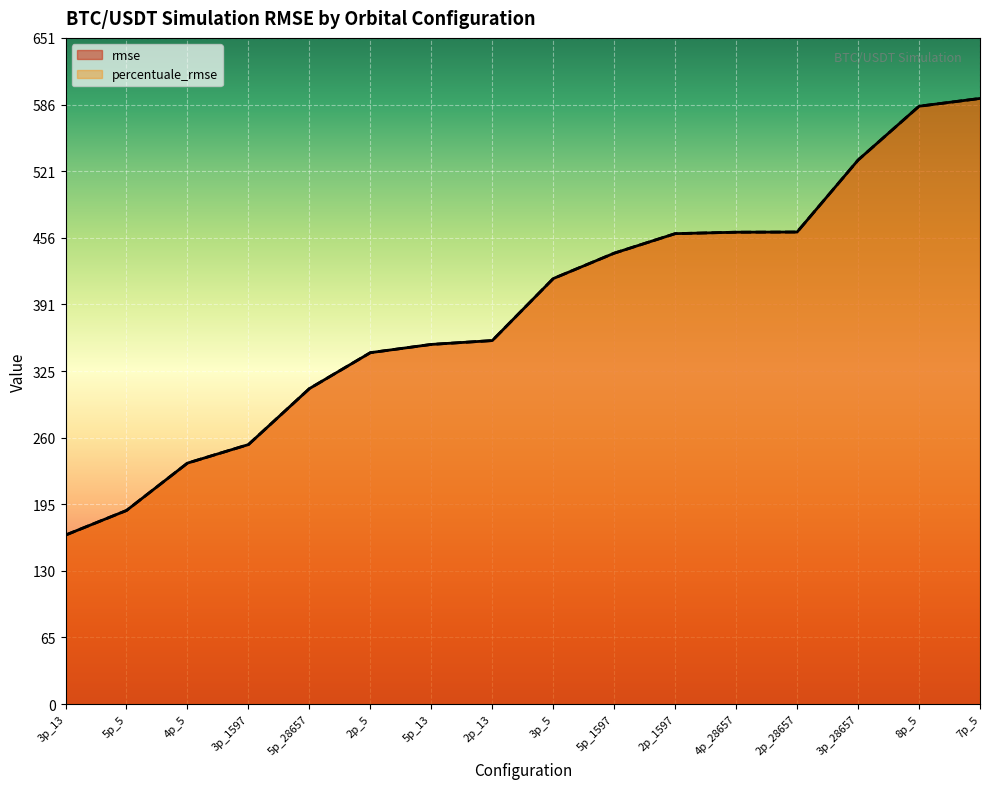

Reading right to left, extract all data points from this chart.

rmse: 7p_5=592.6	8p_5=585.0	3p_28657=532.3	2p_28657=461.9	4p_28657=461.7	2p_1597=460.3	5p_1597=441.2	3p_5=416.4	2p_13=355.7	5p_13=351.9	2p_5=343.9	5p_28657=308.7	3p_1597=253.9	4p_5=235.8	5p_5=189.5	3p_13=165.4
percentuale_rmse: 7p_5=592.6	8p_5=585.0	3p_28657=532.3	2p_28657=461.9	4p_28657=461.7	2p_1597=460.3	5p_1597=441.2	3p_5=416.4	2p_13=355.7	5p_13=351.9	2p_5=343.9	5p_28657=308.7	3p_1597=253.9	4p_5=235.8	5p_5=189.5	3p_13=165.4